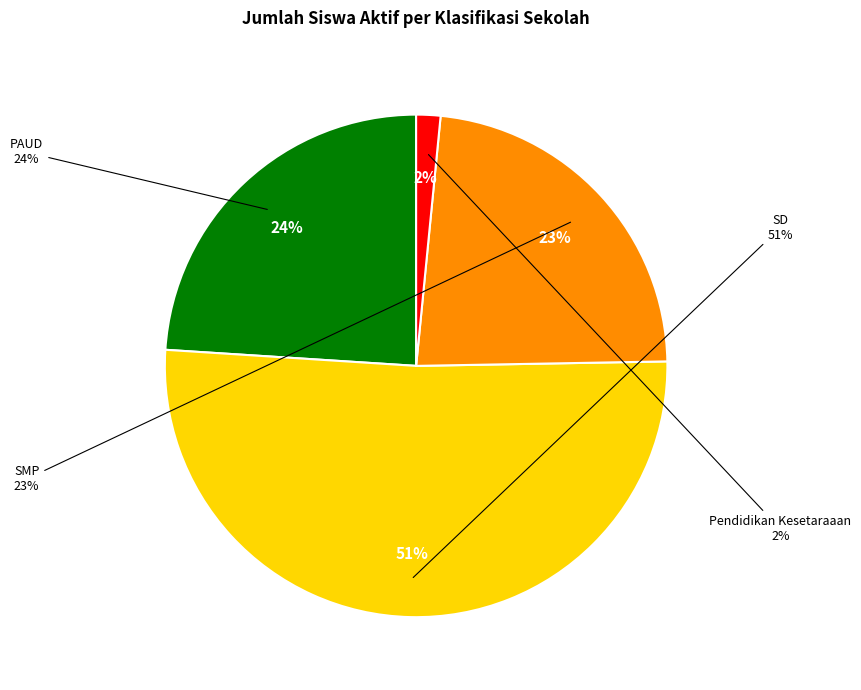

Count the number of slices in the pie.

4